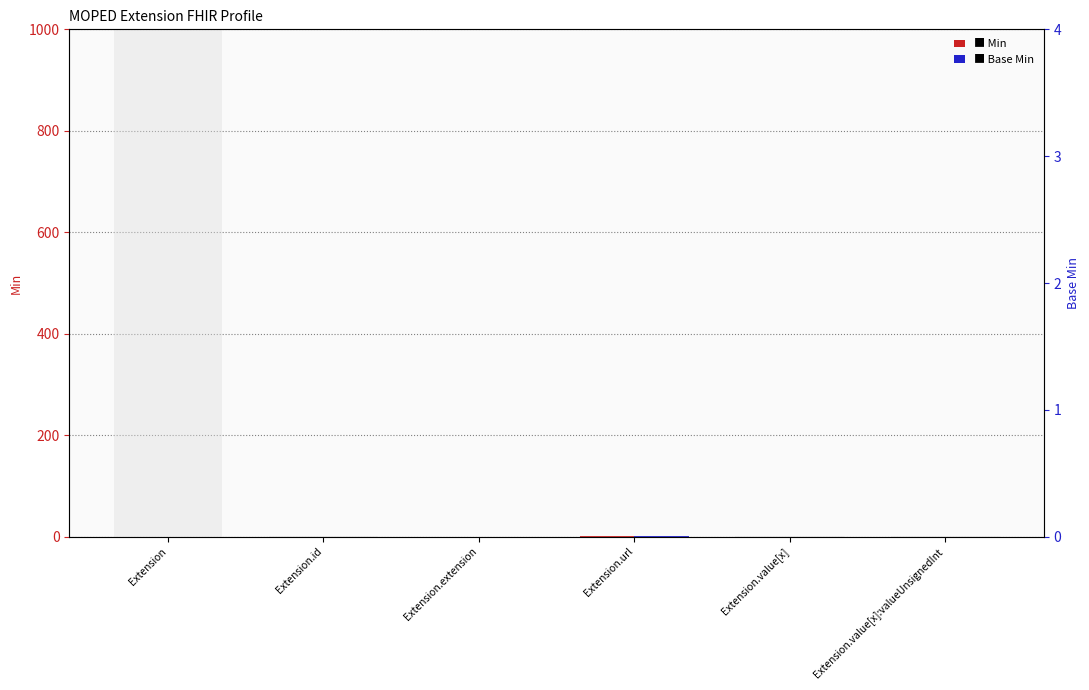

Count the number of data series in this chart.

2